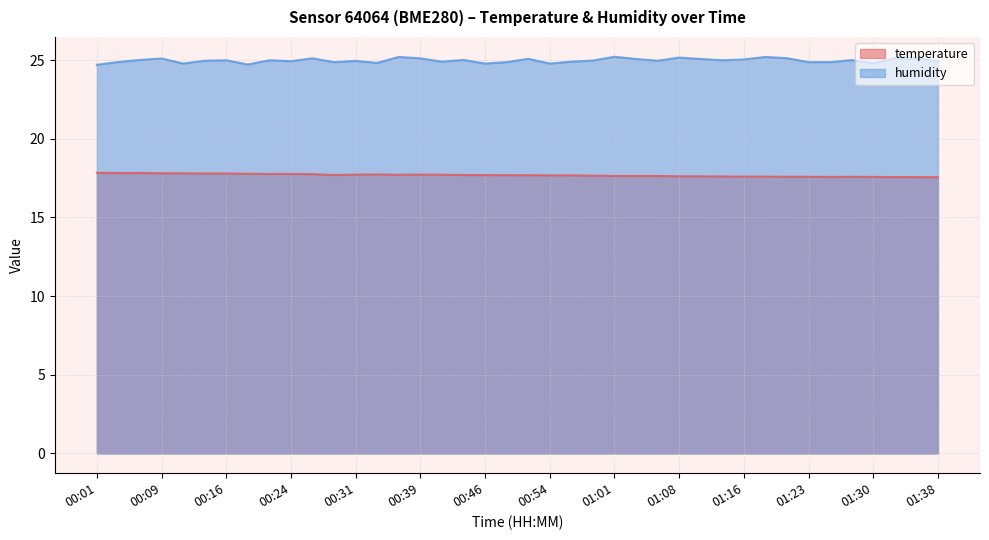

List the series in order of their peak value, highest first.

humidity, temperature